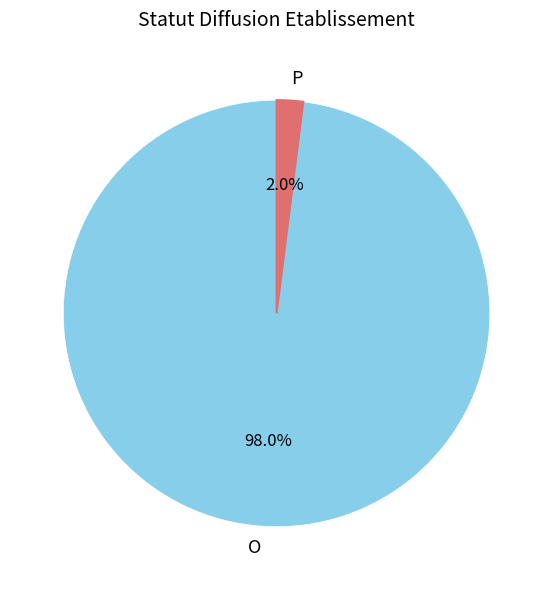

The O slice represents 90% of the pie. True or false?

False